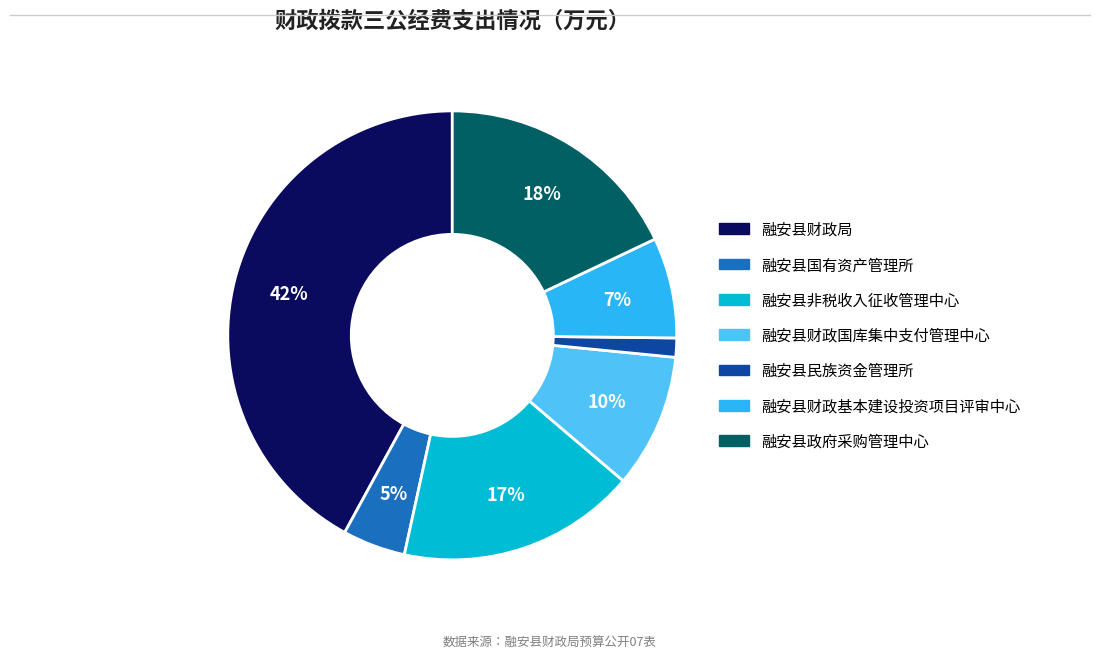

To the nearest percent, what is the difference between the largest and smallest slice percentages?

41%